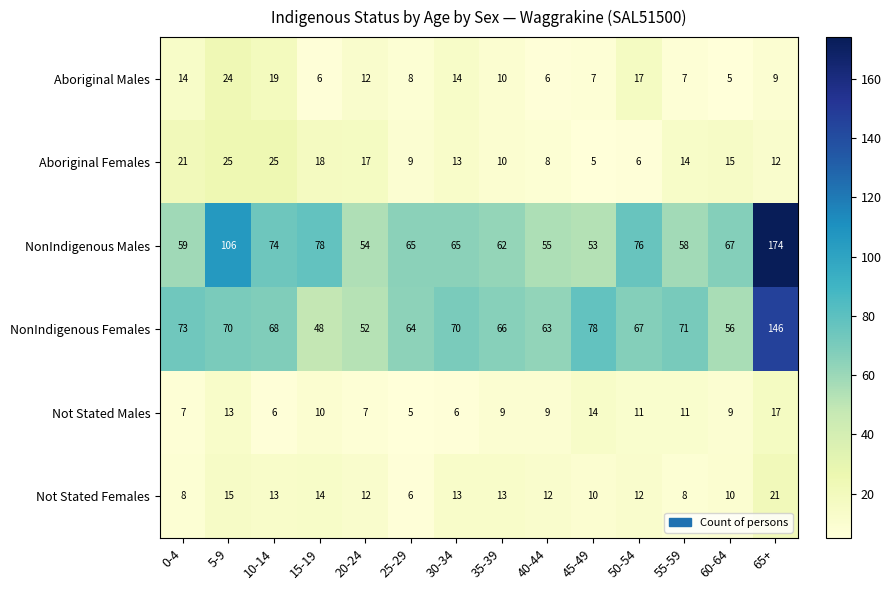

What is the difference between the maximum and minimum values in the NonIndigenous Females series?

98